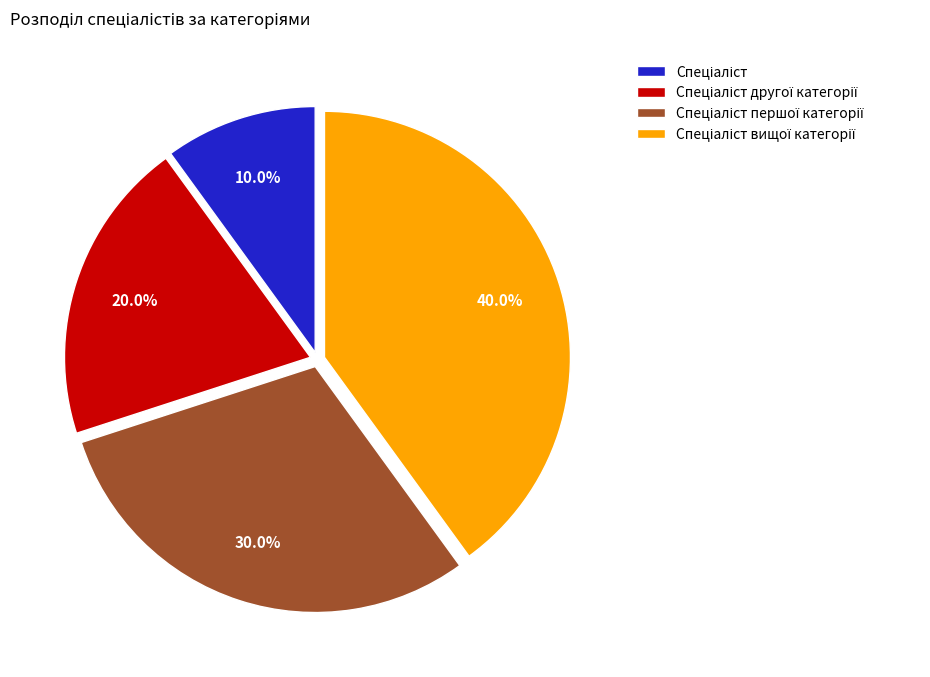

Is there a majority slice in this chart?

No